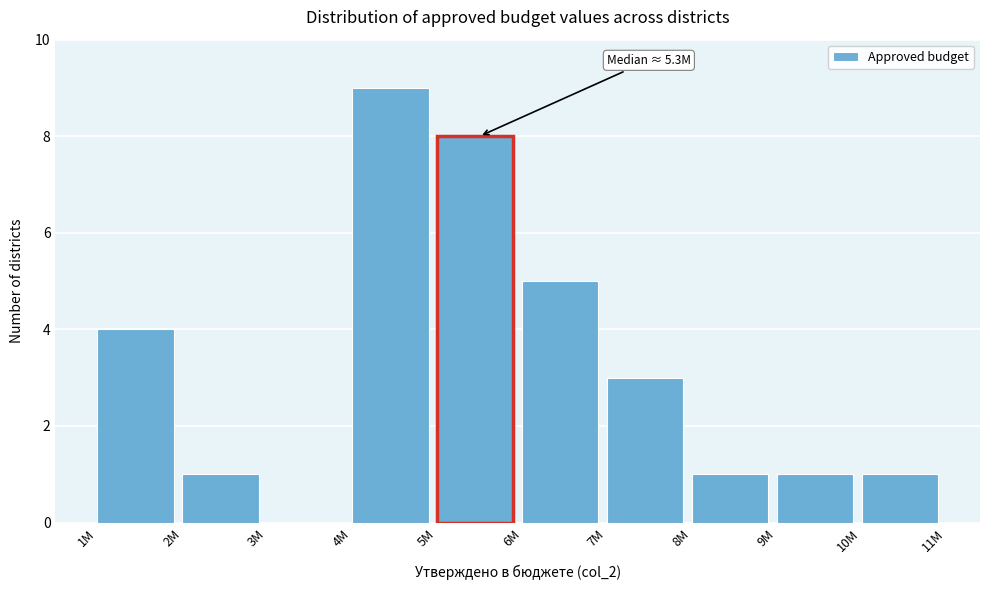

Reading left to right, extract all data points from this chart.

1M=4	2M=1	3M=0	4M=9	5M=8	6M=5	7M=3	8M=1	9M=1	10M=1